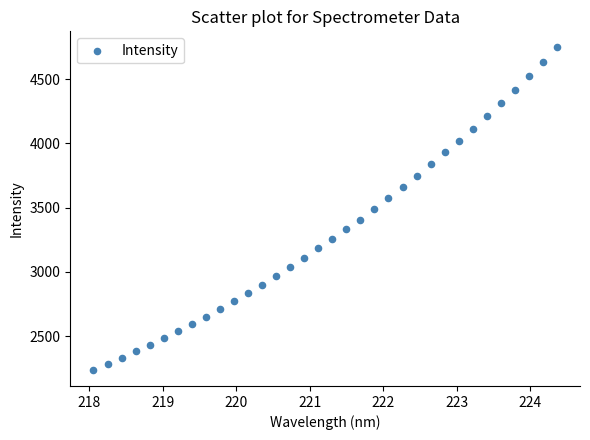

What is the range of X values (max minus min)?

6.3